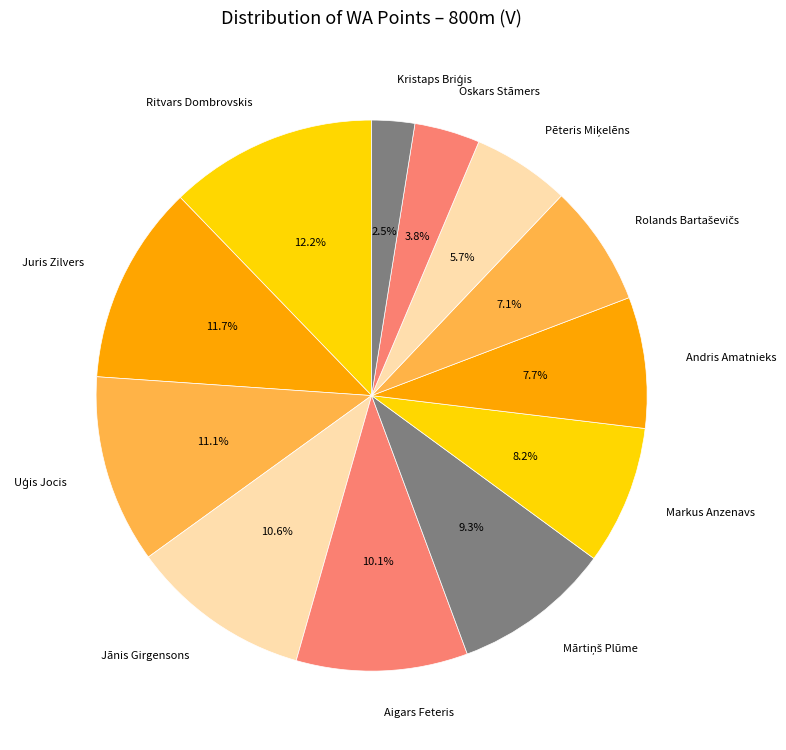

How many segments does this pie chart have?

12